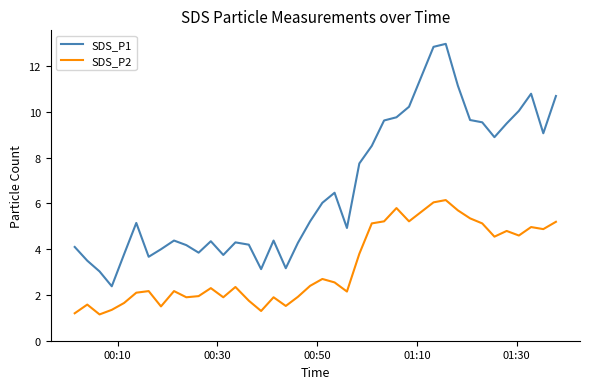

What are all the series names shown in the legend?

SDS_P1, SDS_P2